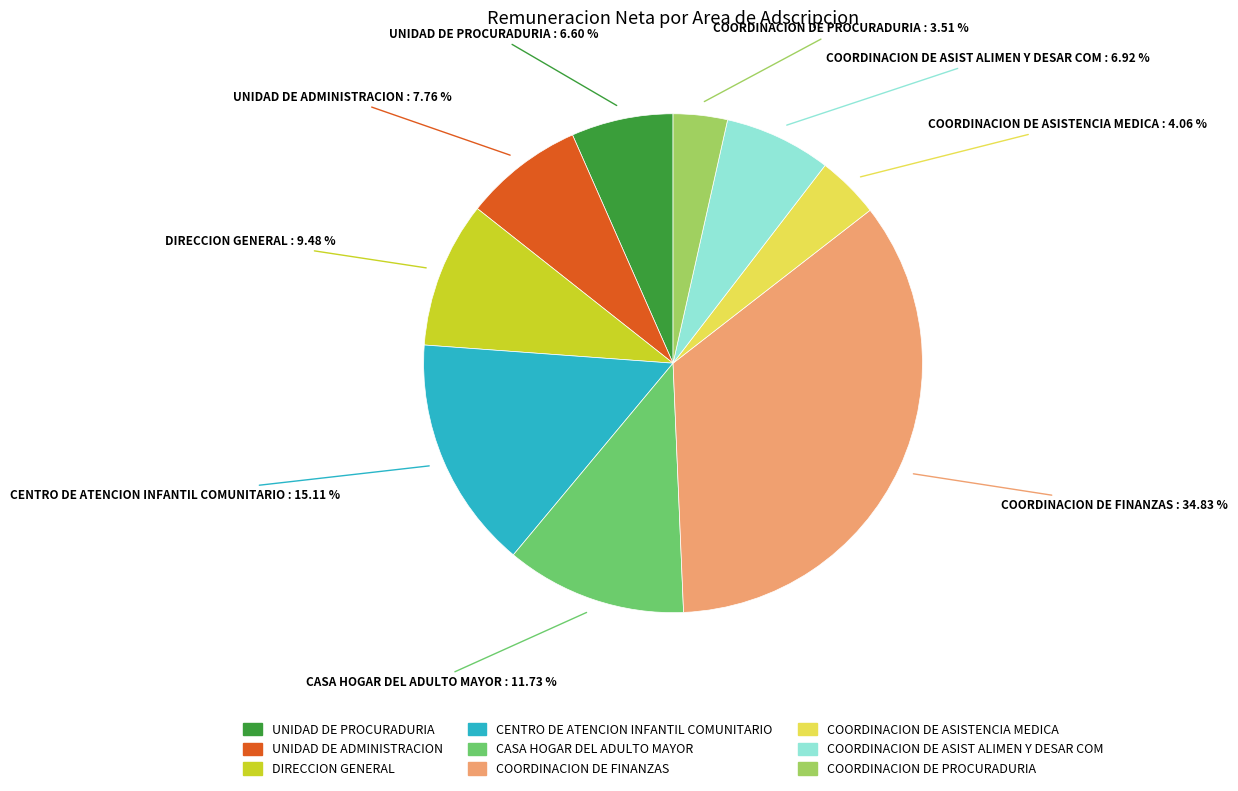

Does any single category account for the majority?

No